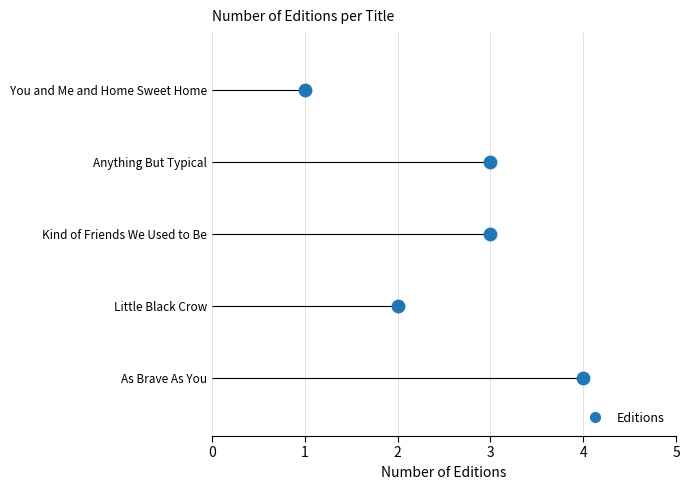

Which has a higher value, As Brave As You or Little Black Crow?

As Brave As You